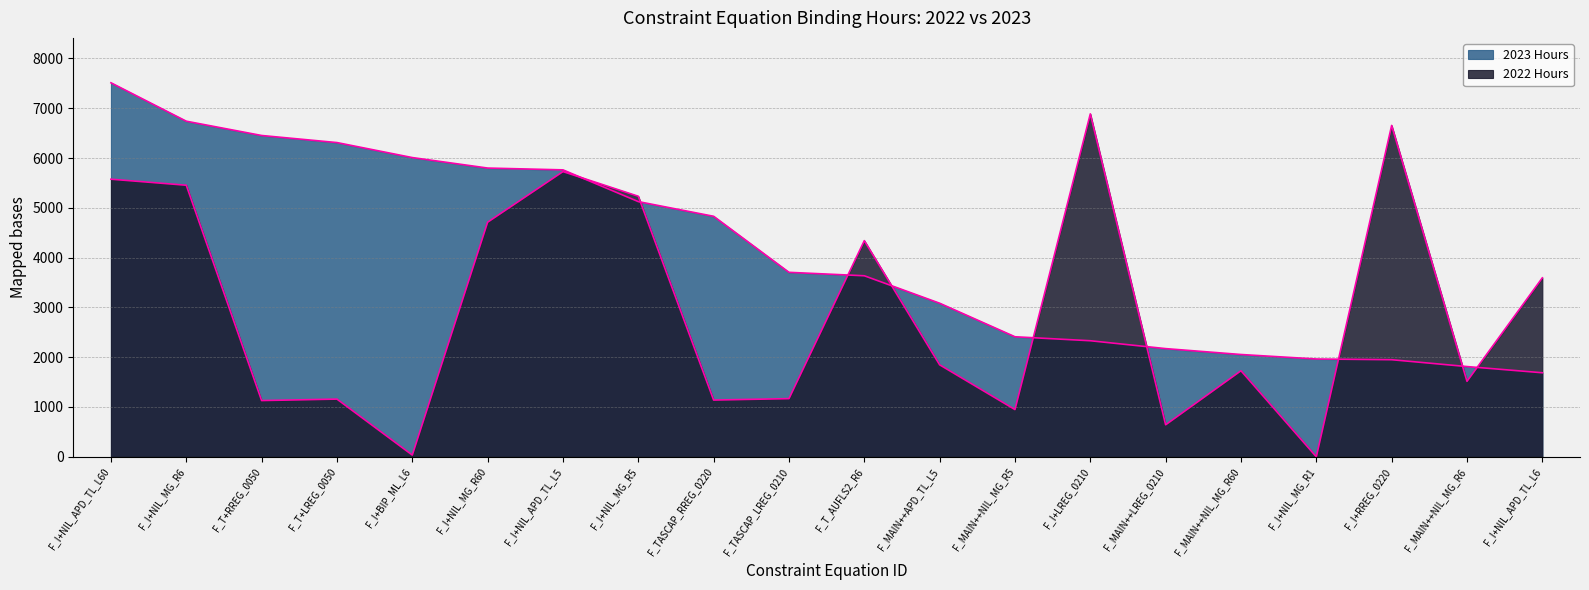

How many intersections are there between 2022 Hours and 2023 Hours?

9